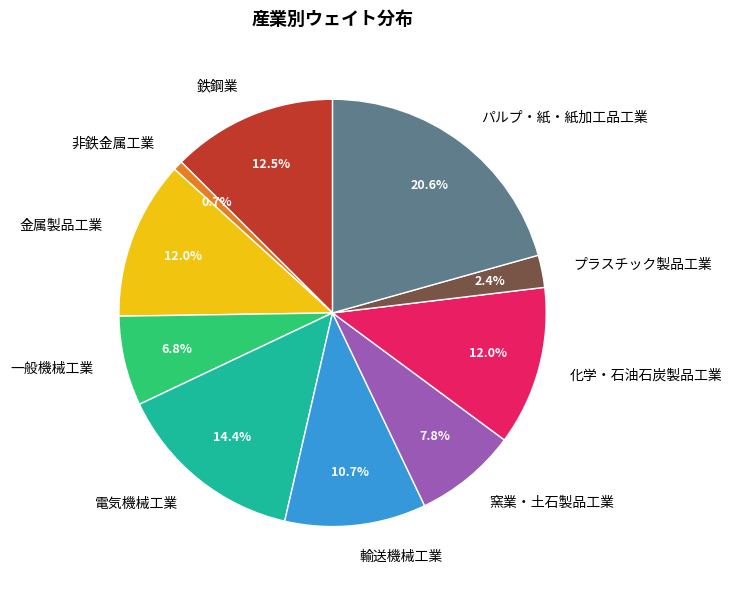

Do 鉄鋼業 and 金属製品工業 together represent more than half of the pie?

No